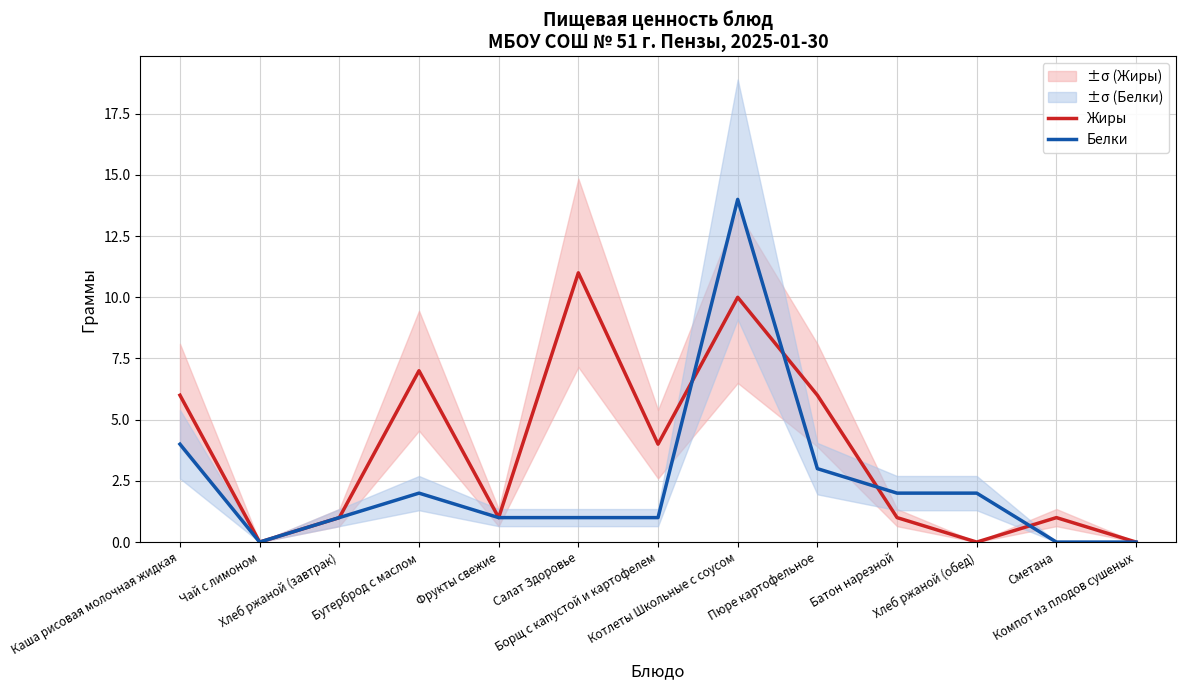

In Белки, how many points are lower than both neighbors (excluding endpoints)?

1